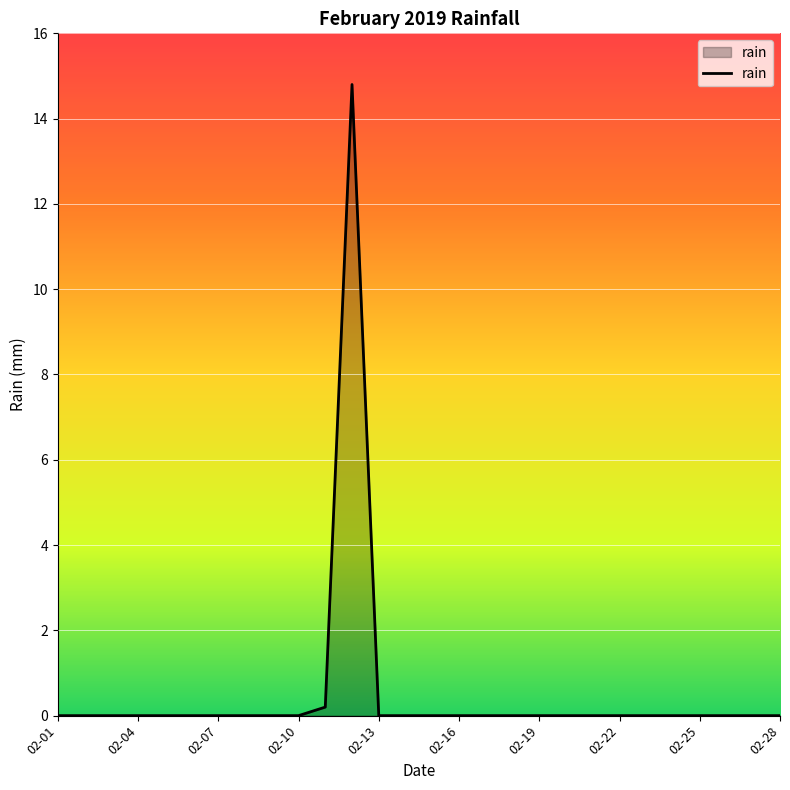

What is the maximum value shown in the chart?

14.8